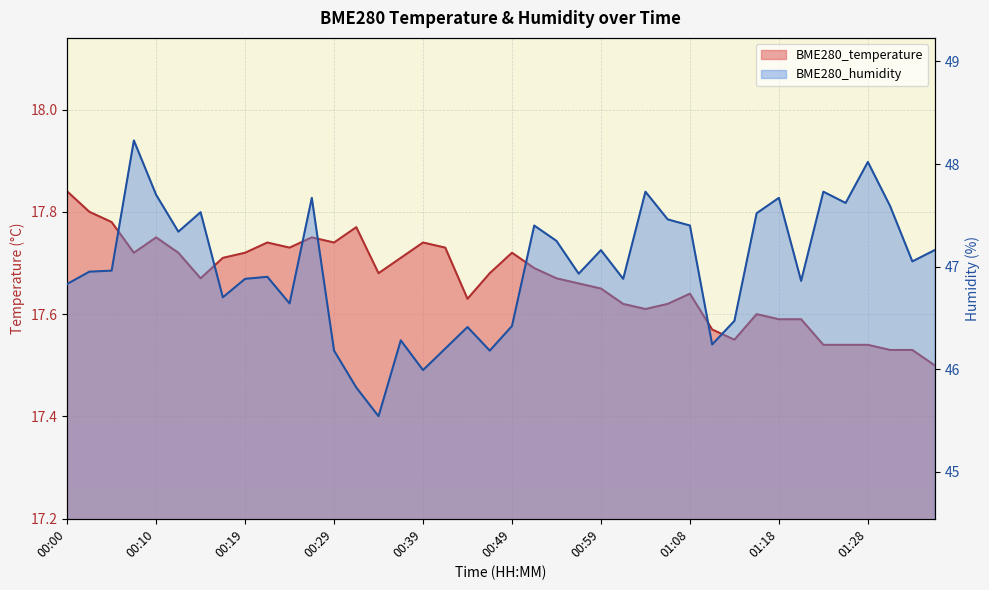

How many interior local peaks does the BME280_temperature series have?

8